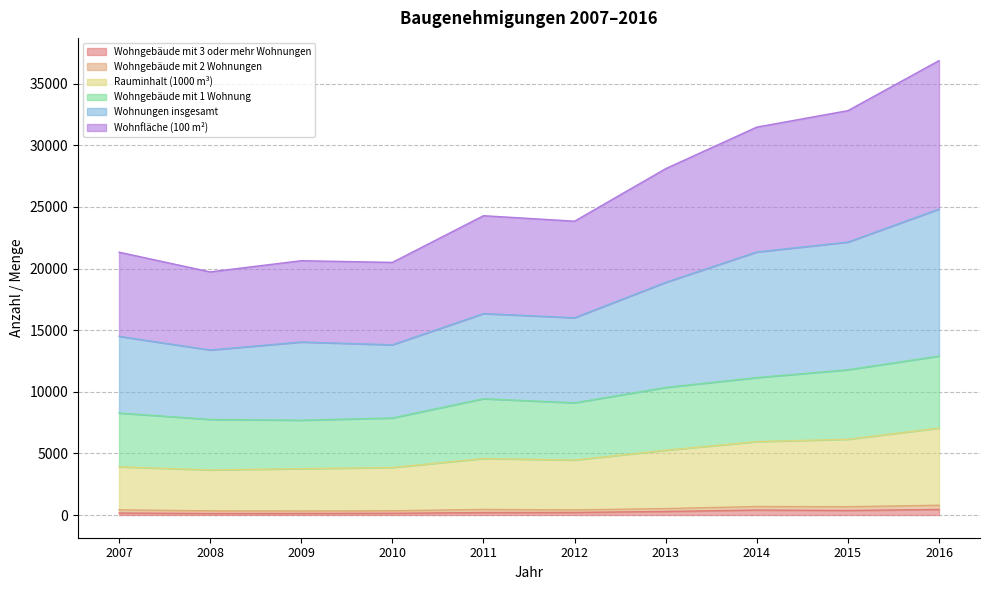

What is the difference between the maximum and minimum values in the Wohnungen insgesamt series?

11434